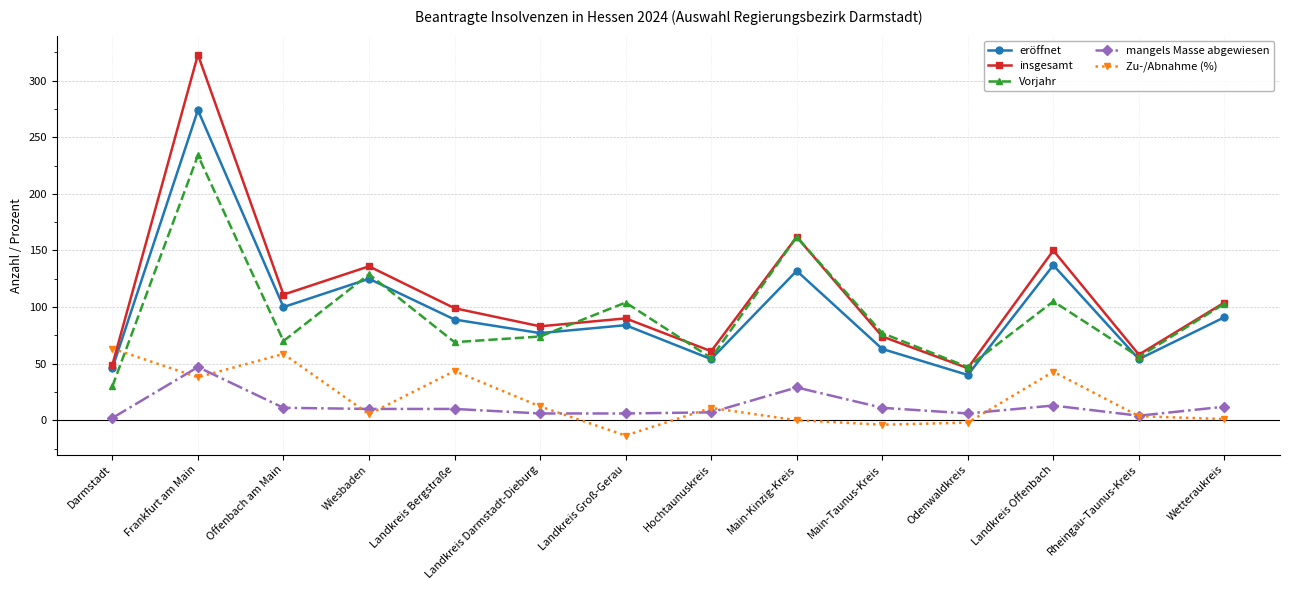

What is the difference between the mangels Masse abgewiesen values at Wetteraukreis and Landkreis Bergstraße?

2.0